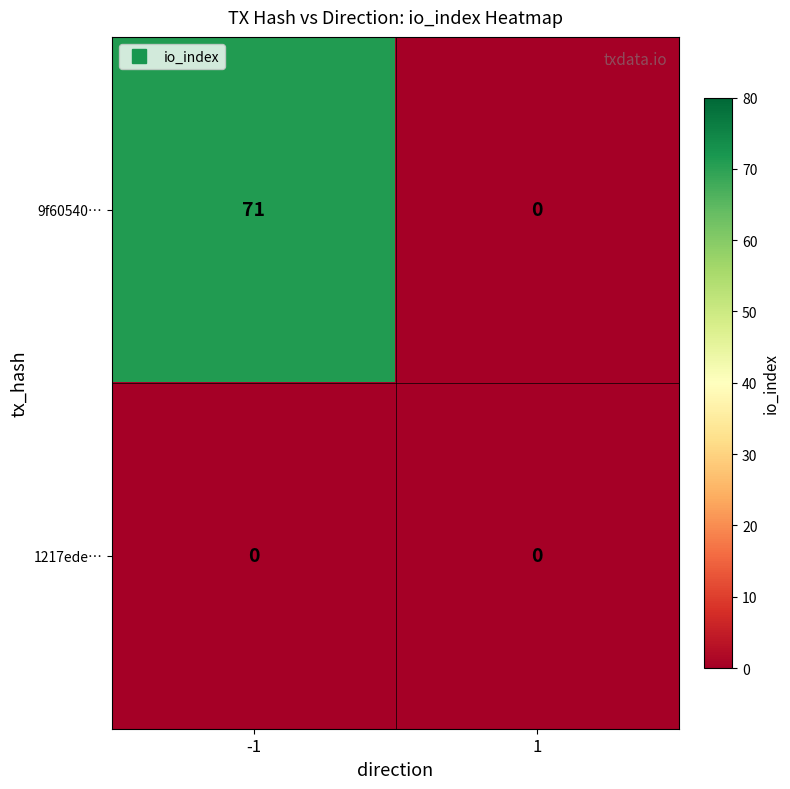

What is the highest value of the 9f60540… series?

71